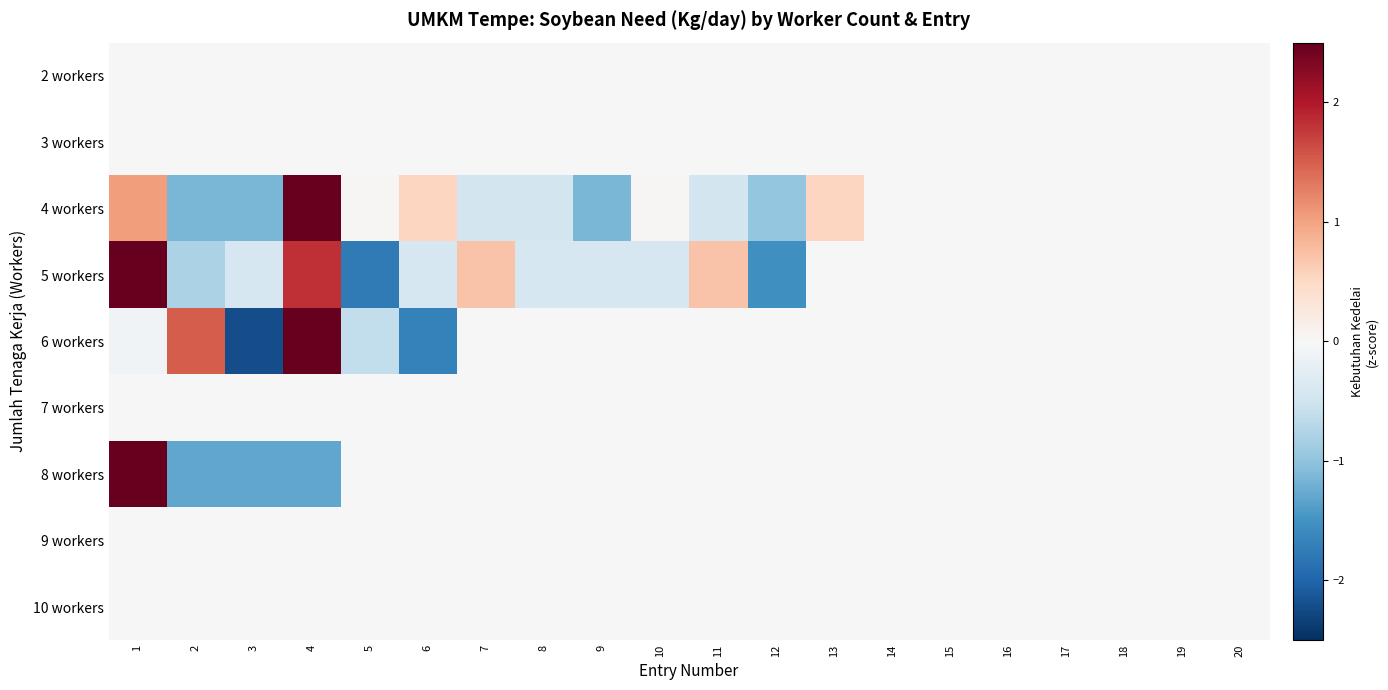

Count the number of categories in the chart.

20